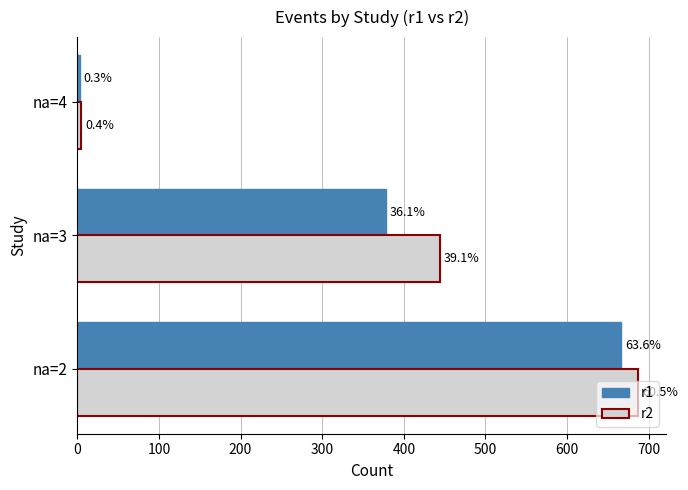

Reading left to right, what are all the values shown in this chart?

r1: 666	378	3
r2: 687	444	5